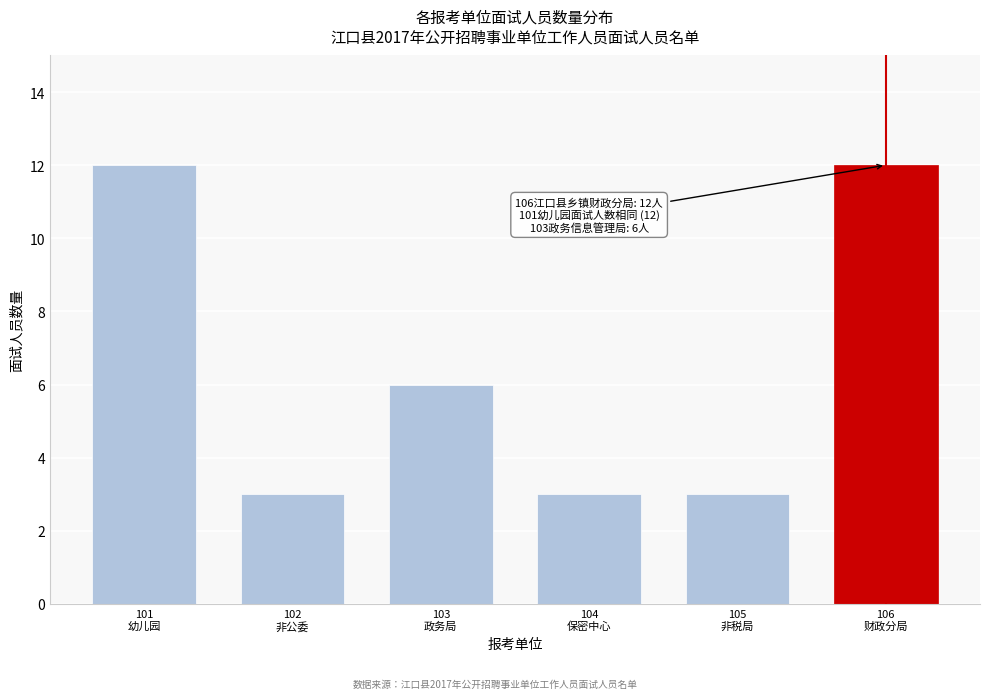

Reading left to right, list all the values displayed in this chart.

12	3	6	3	3	12